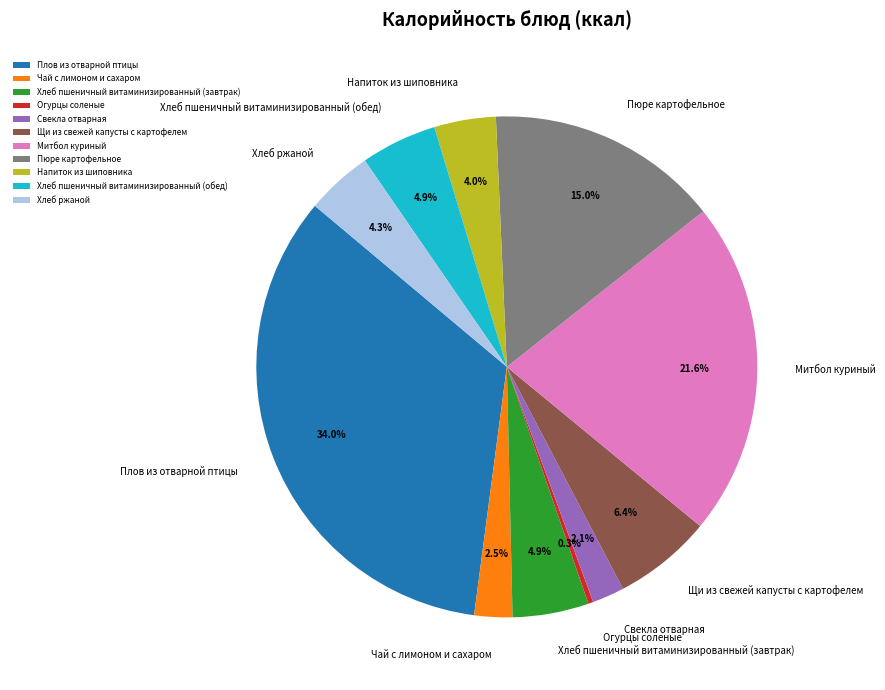

Which category has the biggest portion of the pie?

Плов из отварной птицы